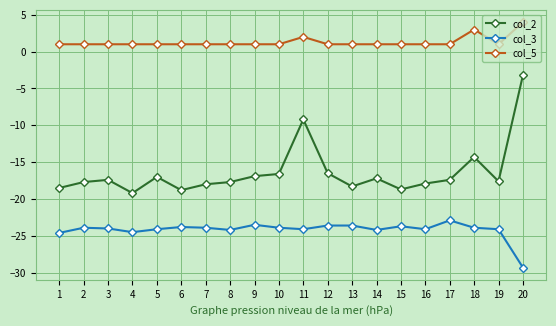

Is this an area chart (filled region under the line)?

No